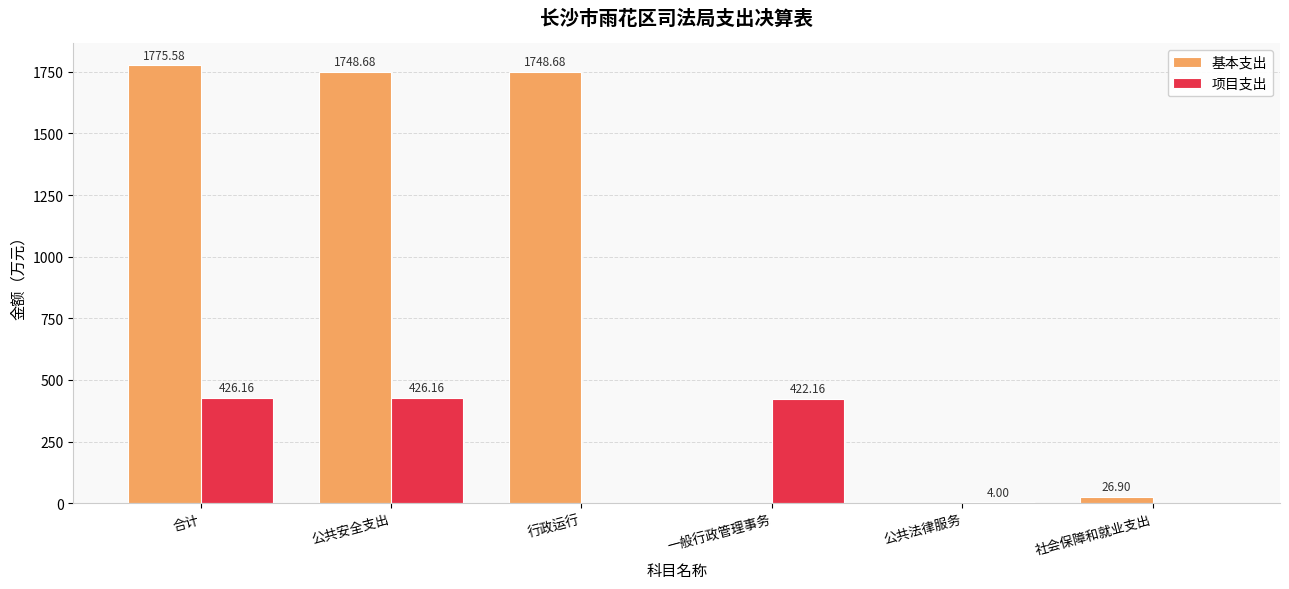

How many values in the 项目支出 series exceed 422?

3